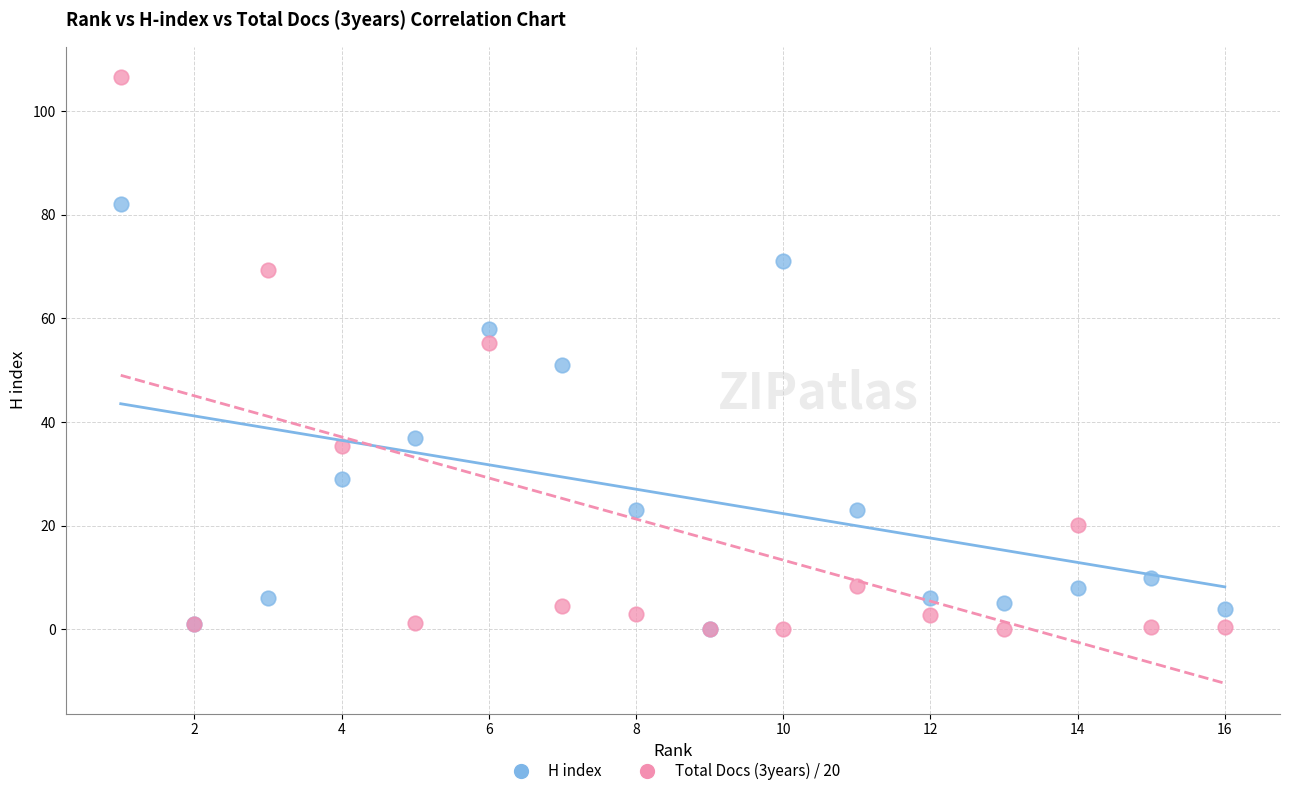

In the H index series, what Y value is closest to 41?

37.0